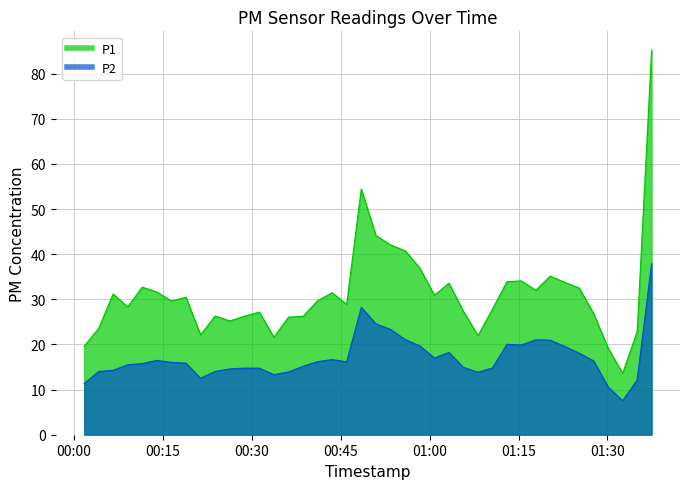

Which series has the largest range (max minus min)?

P1